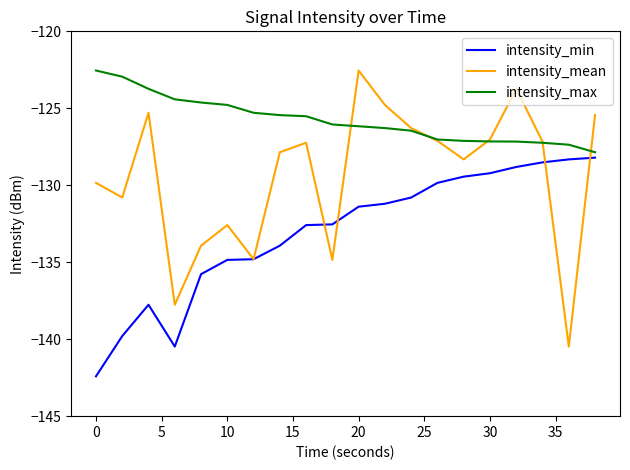

Which series has the largest total across all categories?

intensity_max